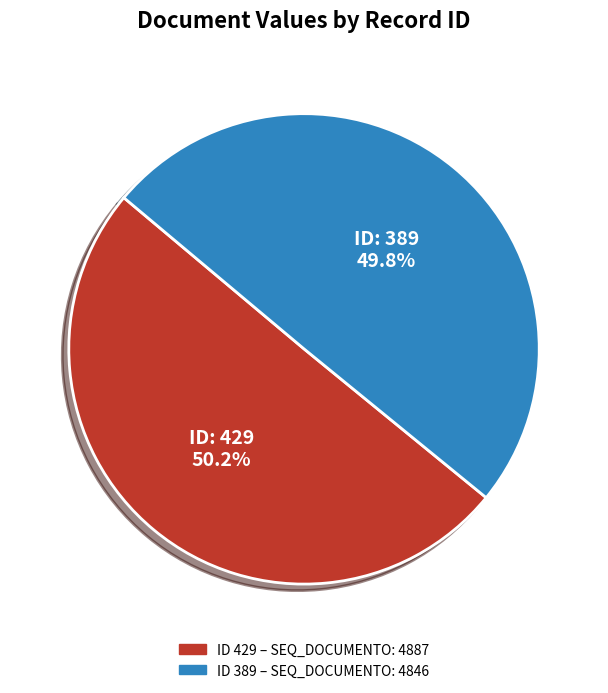

Is there a majority slice in this chart?

Yes